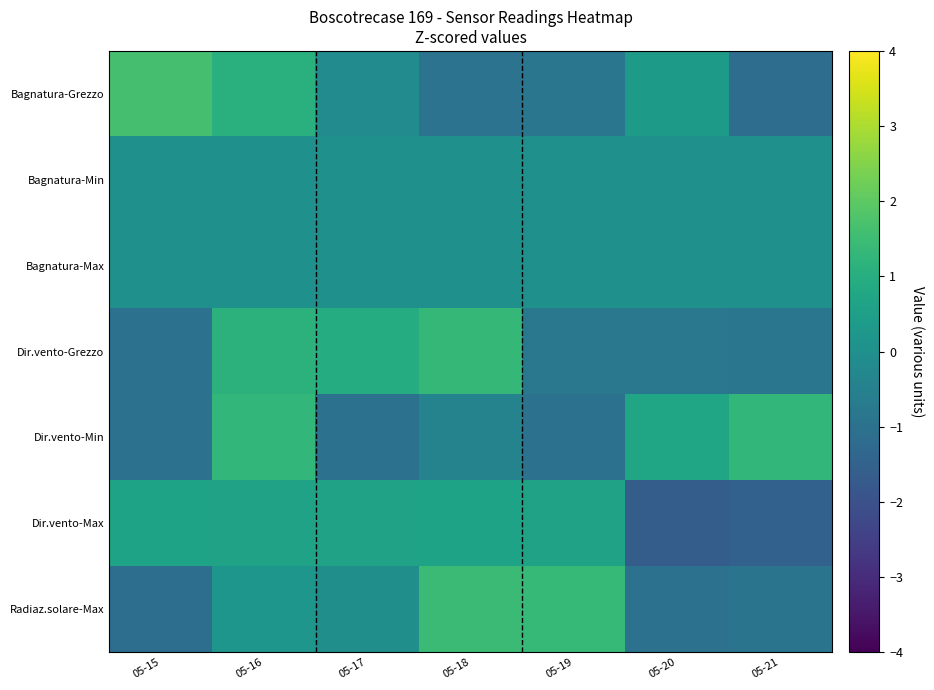

Reading left to right, extract all data points from this chart.

Bagnatura-Grezzo: 05-15=1.7	05-16=1.1	05-17=-0.1	05-18=-1.0	05-19=-0.9	05-20=0.4	05-21=-1.1
Bagnatura-Min: 05-15=0.0	05-16=0.0	05-17=0.0	05-18=0.0	05-19=0.0	05-20=0.0	05-21=0.0
Bagnatura-Max: 05-15=0.0	05-16=0.0	05-17=0.0	05-18=0.0	05-19=0.0	05-20=0.0	05-21=0.0
Dir.vento-Grezzo: 05-15=-1.0	05-16=1.2	05-17=0.9	05-18=1.3	05-19=-0.8	05-20=-0.8	05-21=-0.9
Dir.vento-Min: 05-15=-1.0	05-16=1.3	05-17=-1.0	05-18=-0.4	05-19=-1.0	05-20=0.7	05-21=1.3
Dir.vento-Max: 05-15=0.6	05-16=0.6	05-17=0.6	05-18=0.6	05-19=0.6	05-20=-1.6	05-21=-1.5
Radiaz.solare-Max: 05-15=-1.1	05-16=0.2	05-17=-0.0	05-18=1.4	05-19=1.4	05-20=-1.0	05-21=-0.9